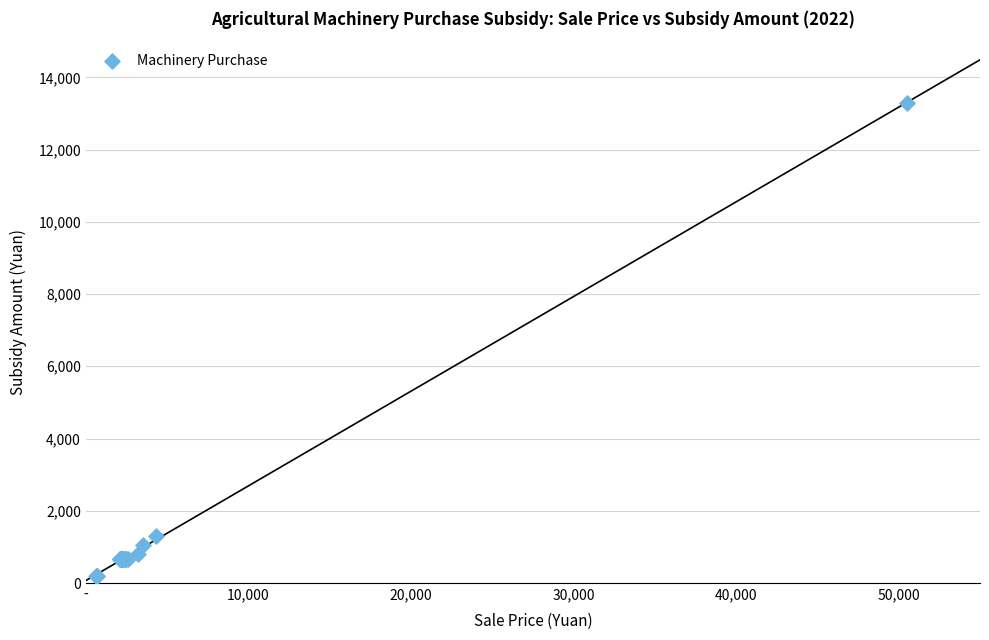

What Y value in the scatter plot is closest to 6753?

1300